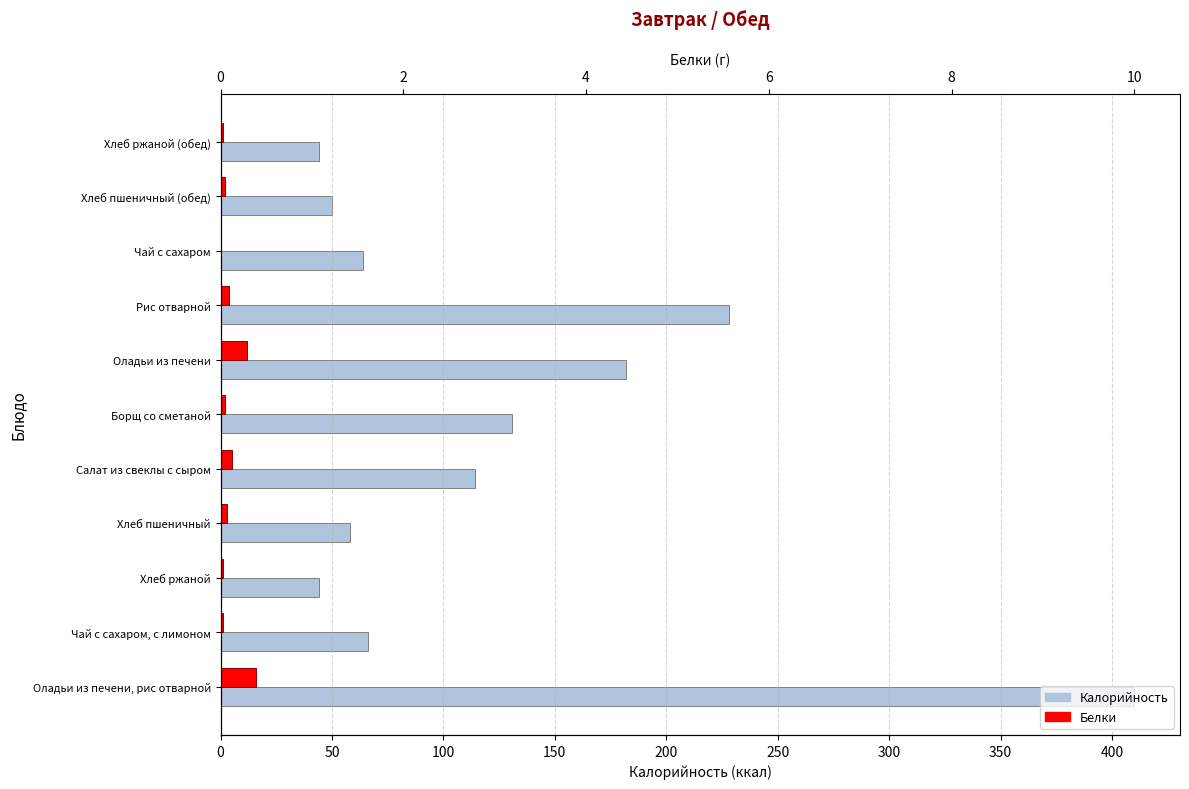

What is the sum of all Калорийность values?

1391